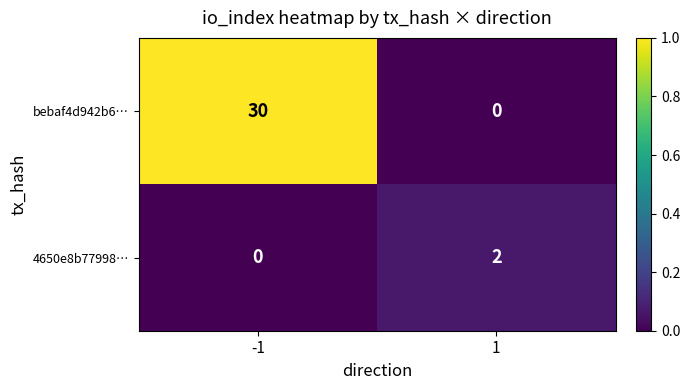

Reading right to left, list all the values displayed in this chart.

bebaf4d942b6…: 1=0	-1=30
4650e8b77998…: 1=2	-1=0